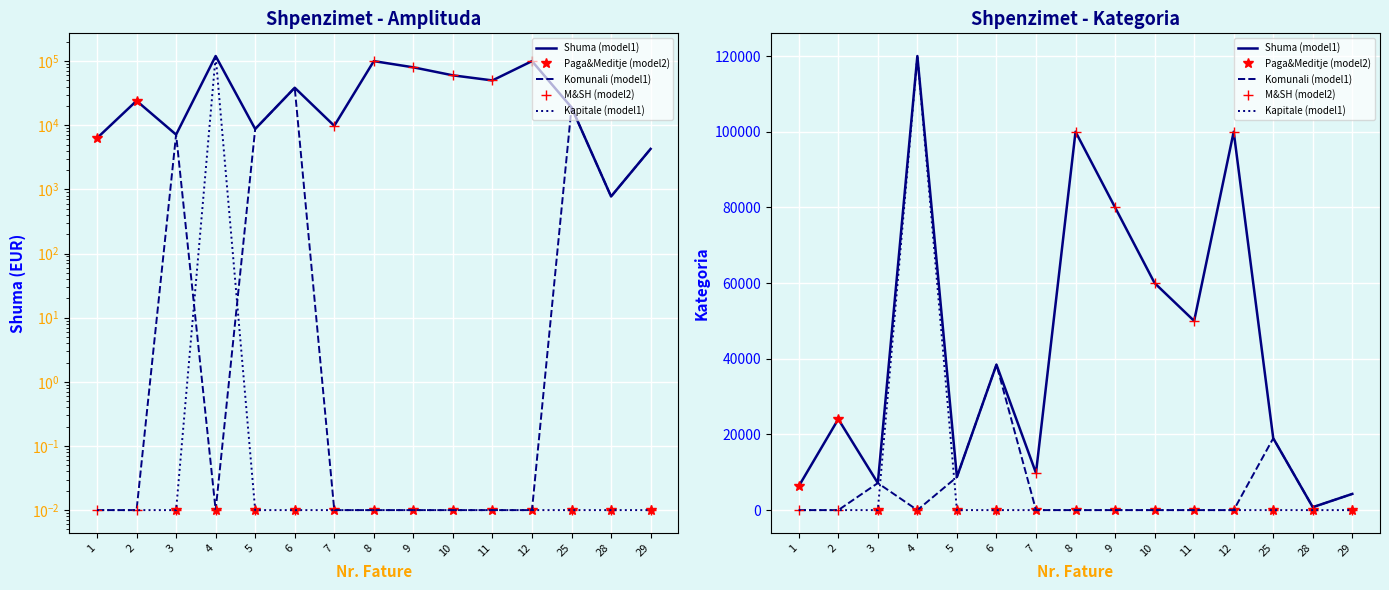

True or false: Paga&Meditje (model2) and Shuma (model1) cross at least once.

False